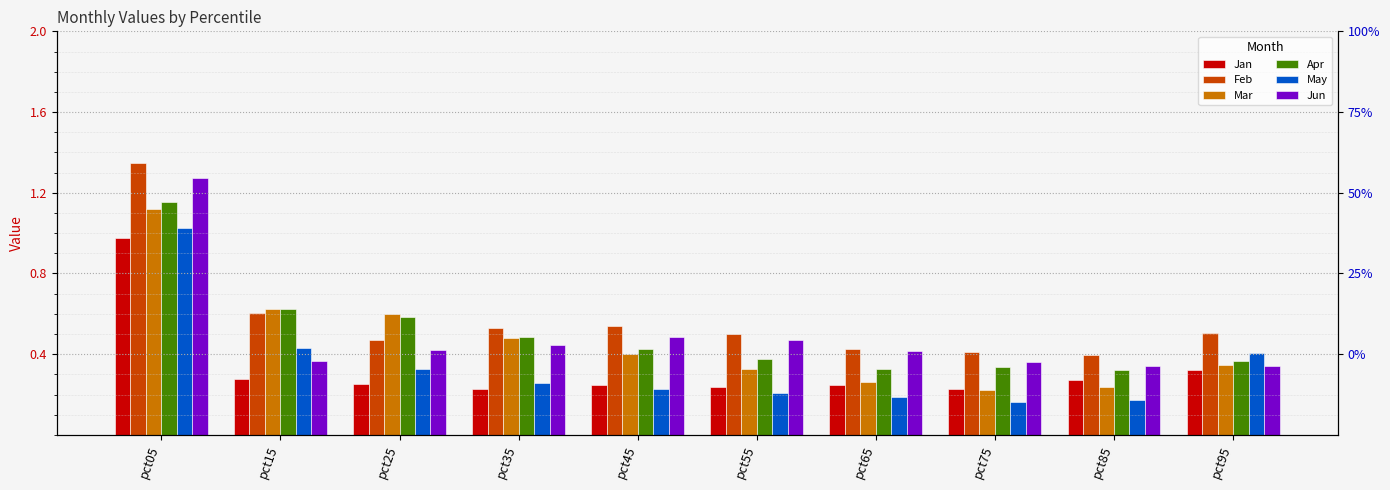

At which category is the sum across all series the highest?

pct05